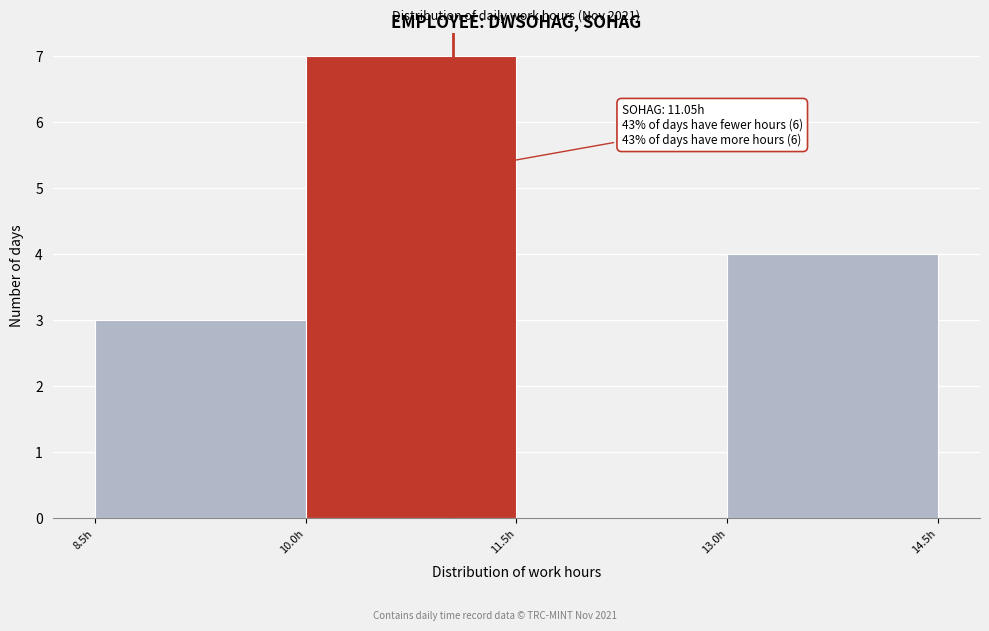

Which range on the x-axis has the tallest bar?

10.0 to 11.5